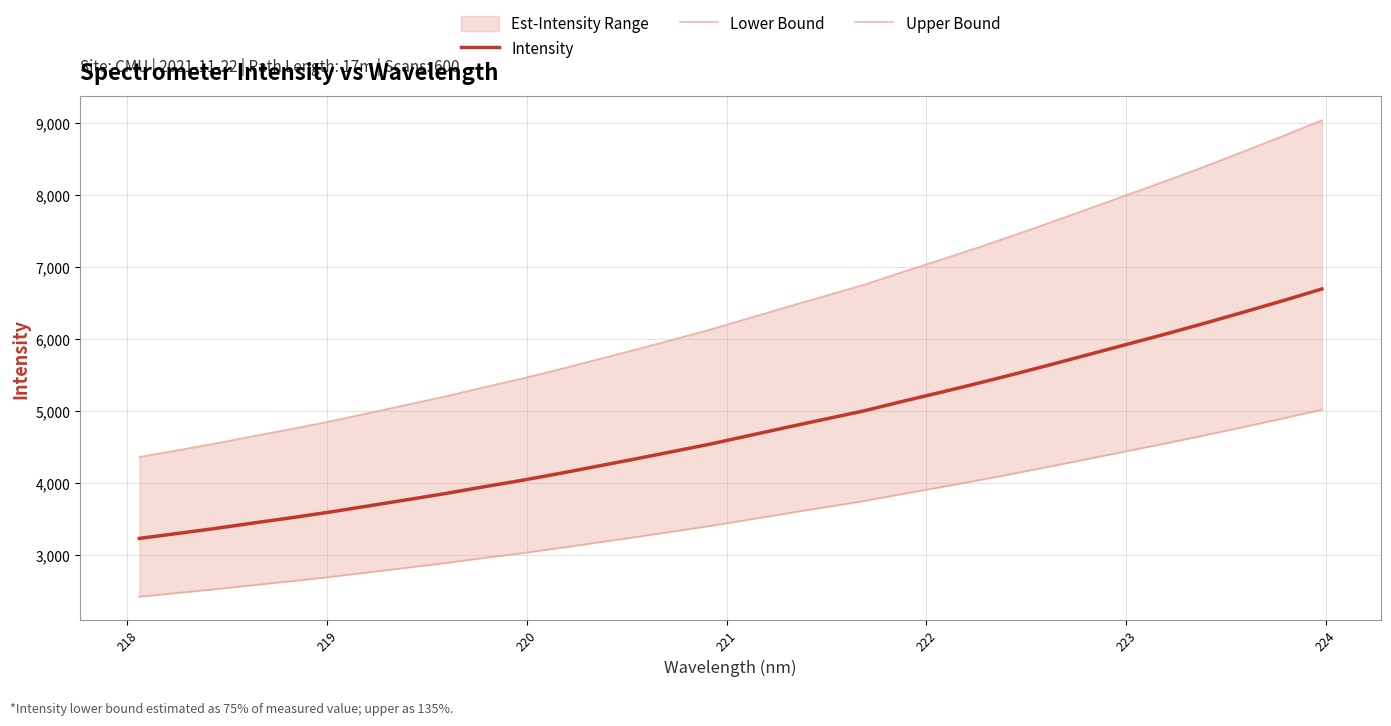

How many lines are shown in the chart?

3